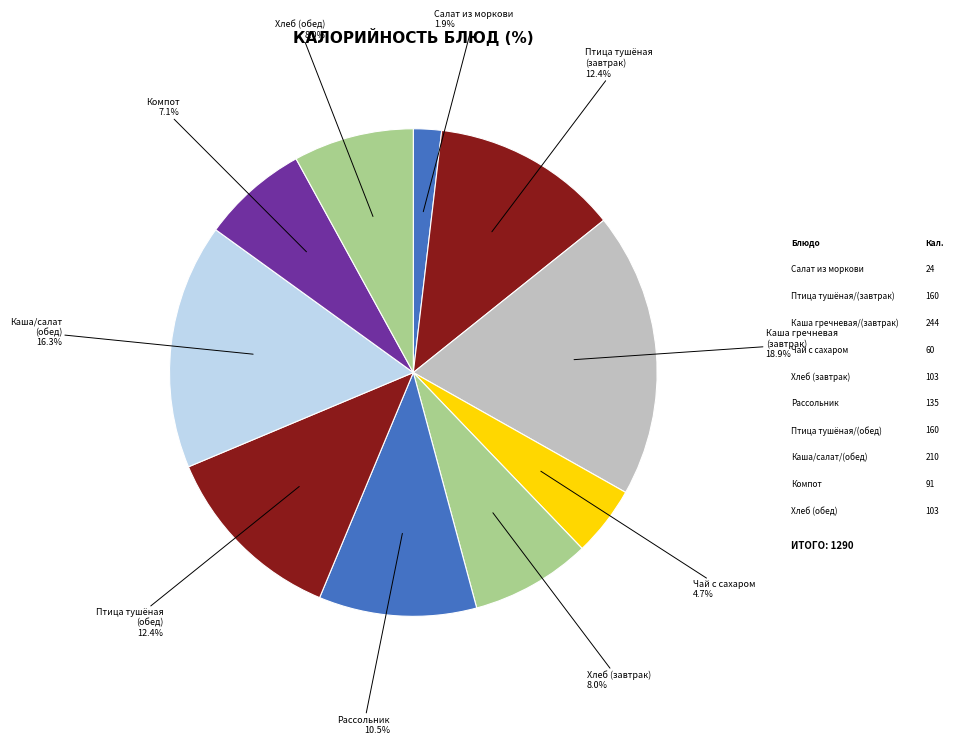

Which slice is the smallest?

Салат из моркови с яблоками